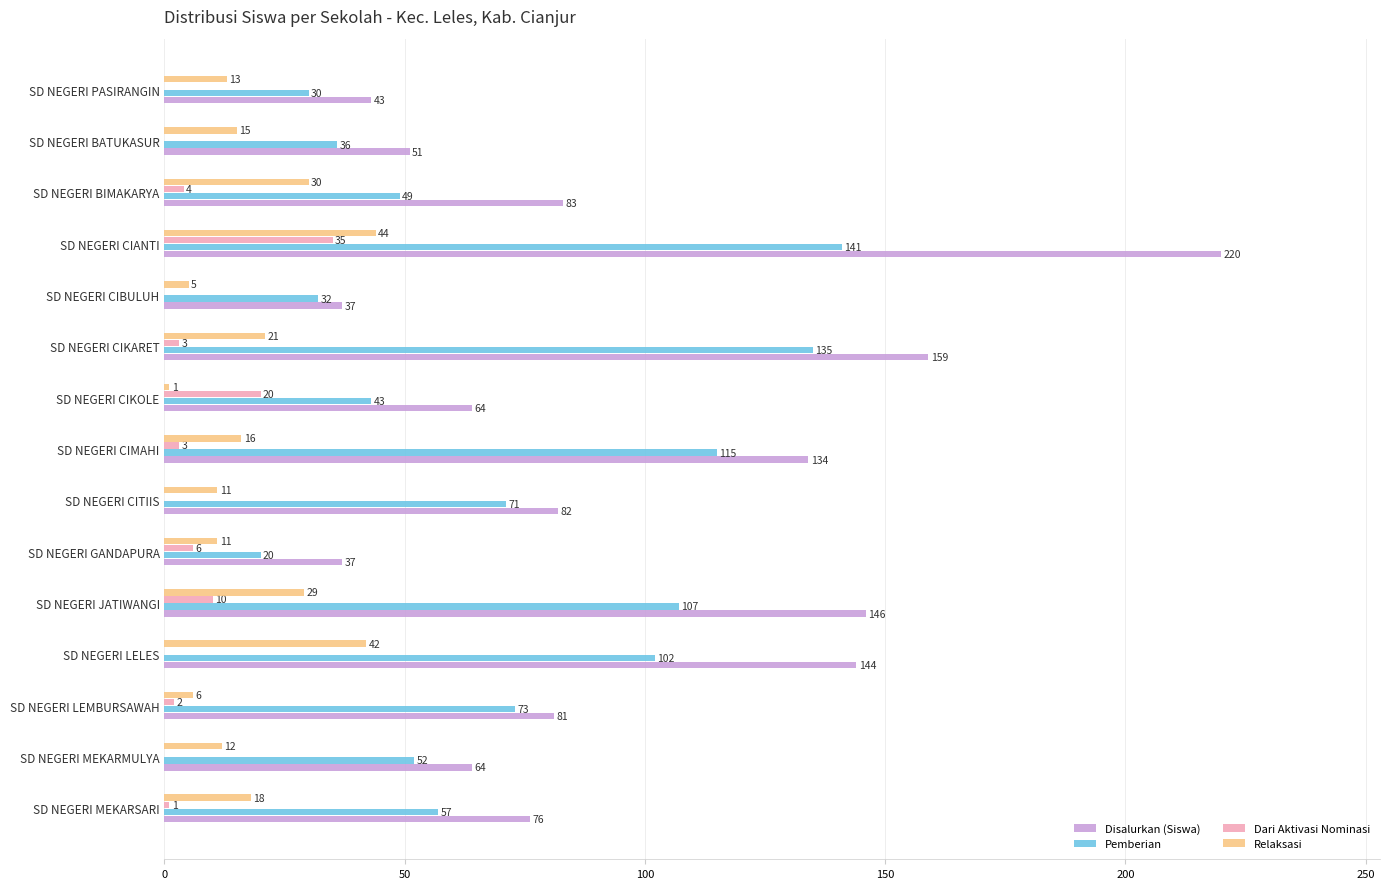

What is the sum of all Disalurkan (Siswa) values?

1421